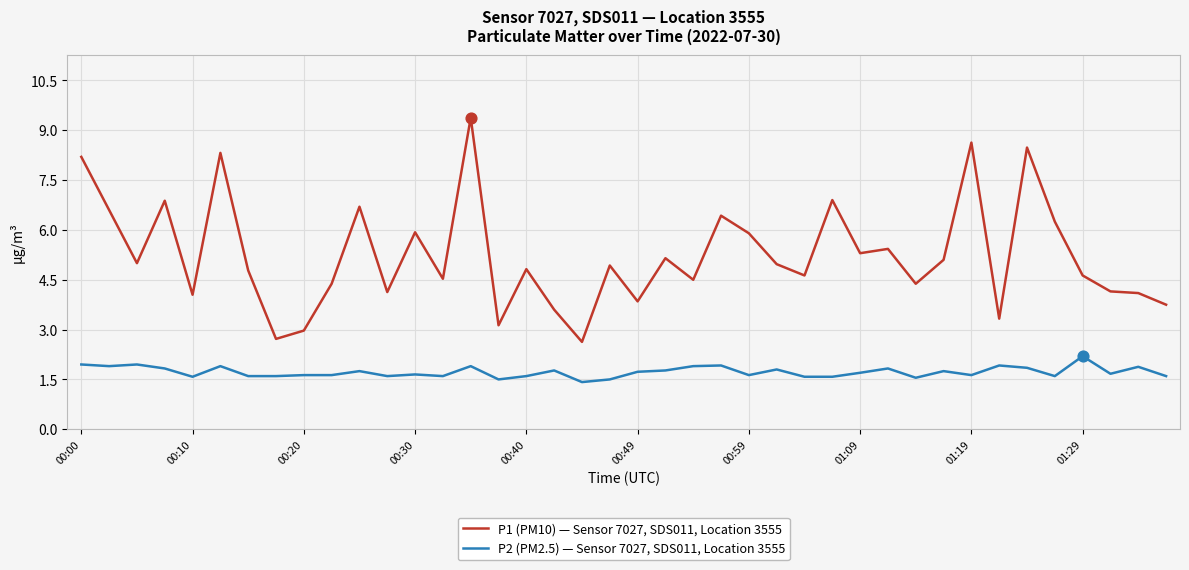

What are all the series names shown in the legend?

P1 (PM10) — Sensor 7027, SDS011, Location 3555, P2 (PM2.5) — Sensor 7027, SDS011, Location 3555